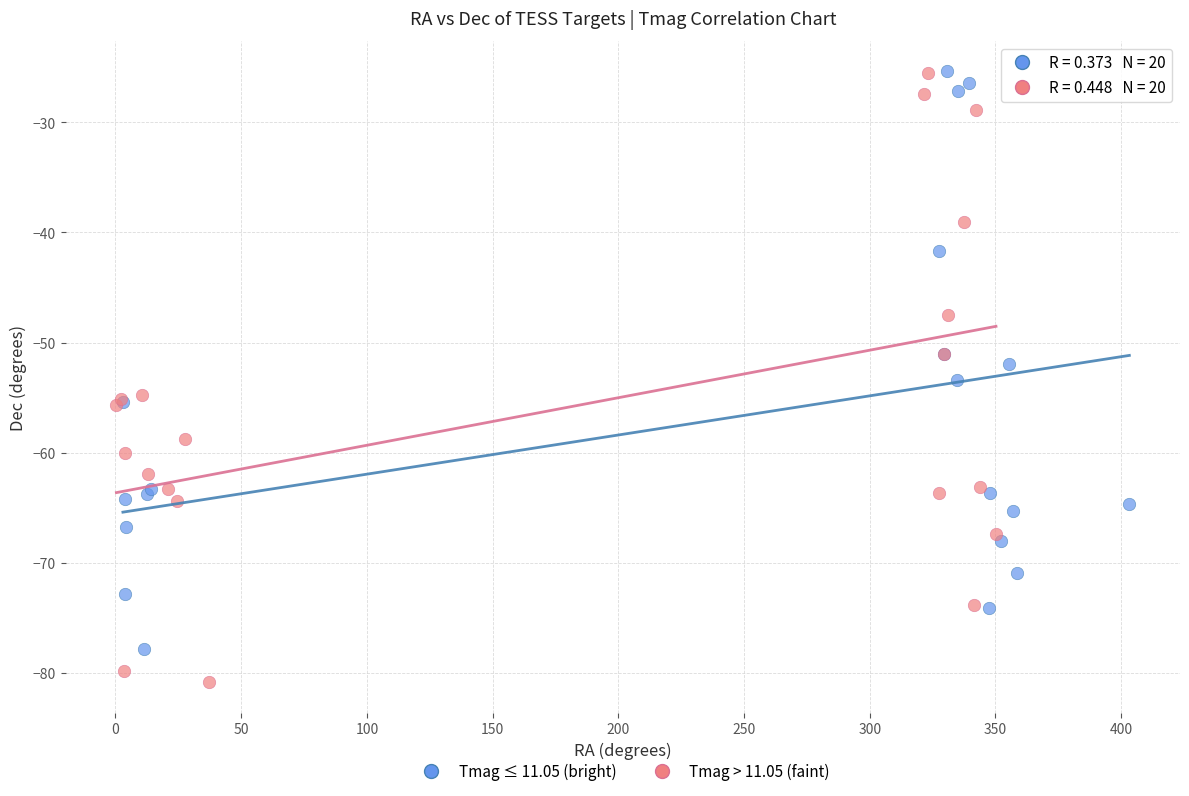

Which series reaches the minimum Y coordinate?

Tmag > 11.05 (faint)